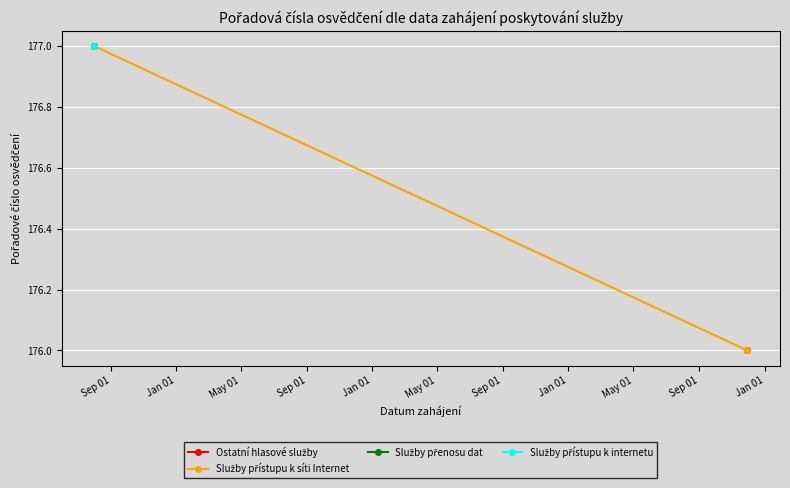

Which series has the largest total across all categories?

Služby přenosu dat